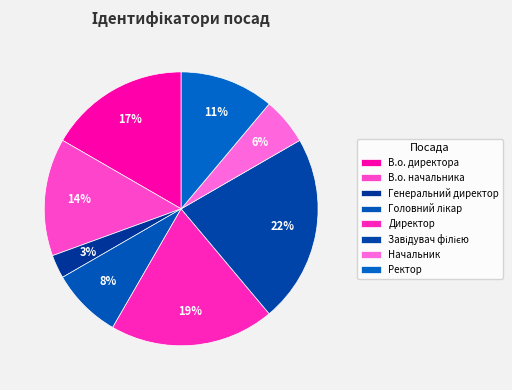

Count the number of slices in the pie.

8